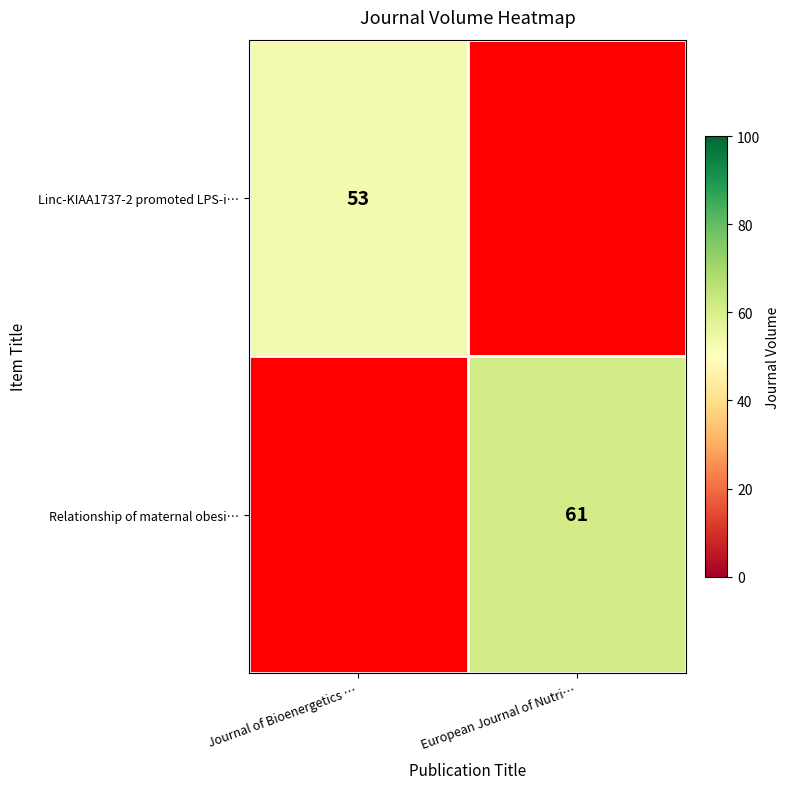

Is it true that Linc-KIAA1737-2 promoted LPS-i… equals 35 at Journal of Bioenergetics …?

False